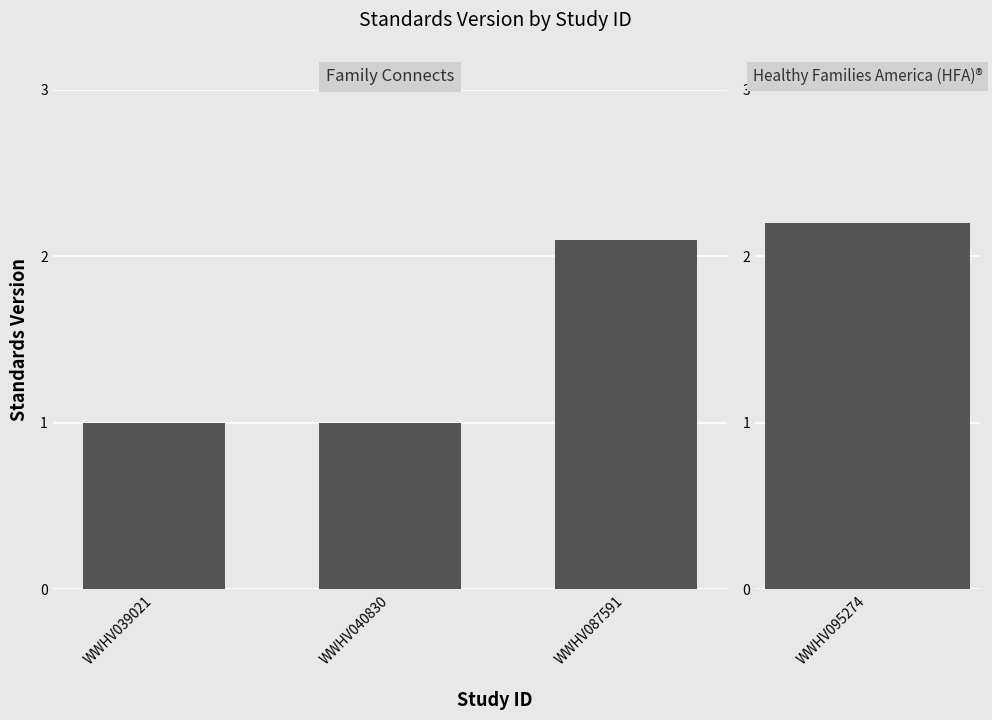

At which label is the value closest to 1?

WWHV039021